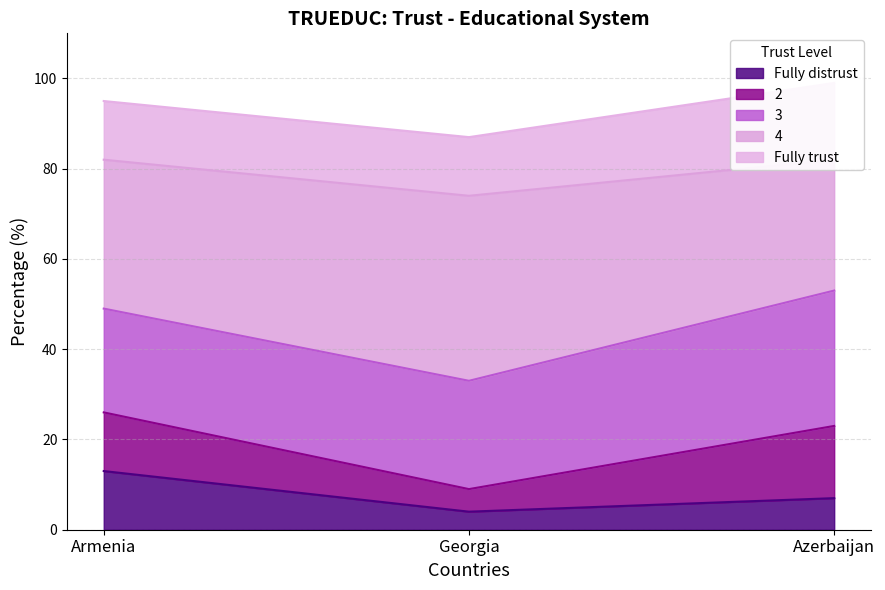

Is the value of 4 at Azerbaijan greater than the value of Fully distrust at Armenia?

Yes